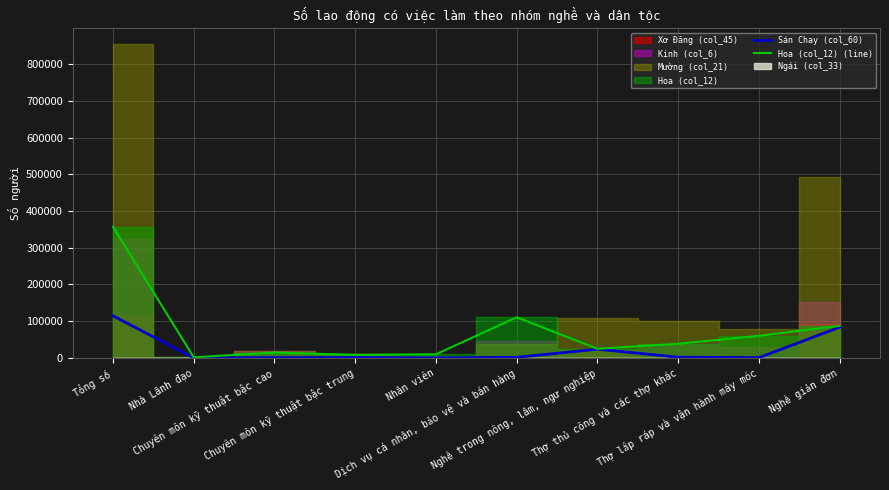

In Sán Chay (col_60), how many points are higher than both neighbors (excluding endpoints)?

2